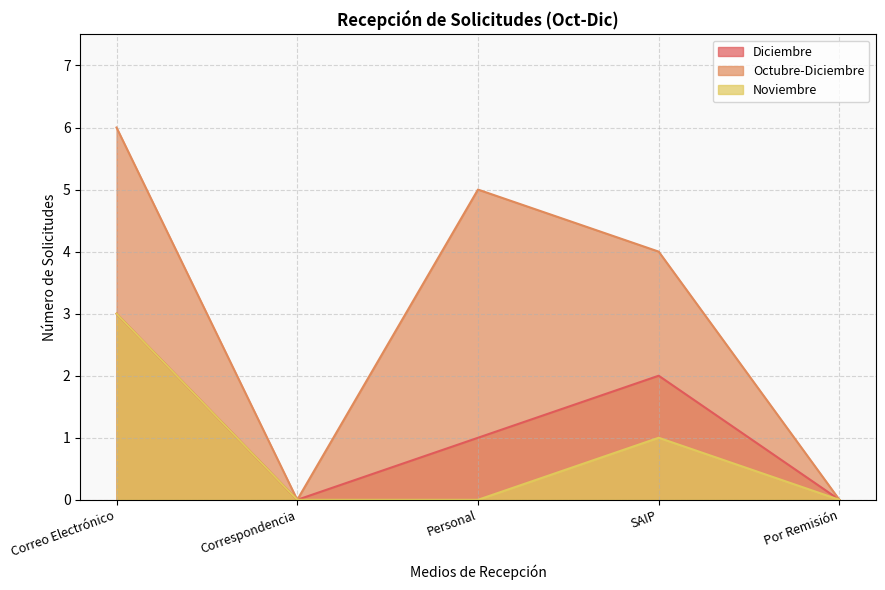

What is the label of the 3rd point from the left?

Personal